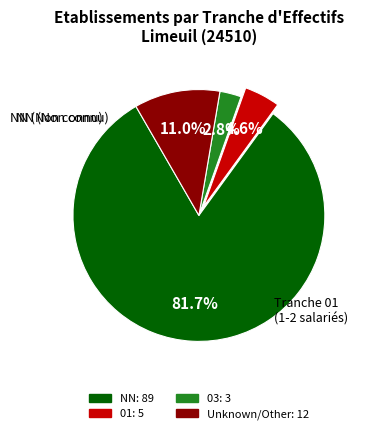

Is there a majority slice in this chart?

Yes